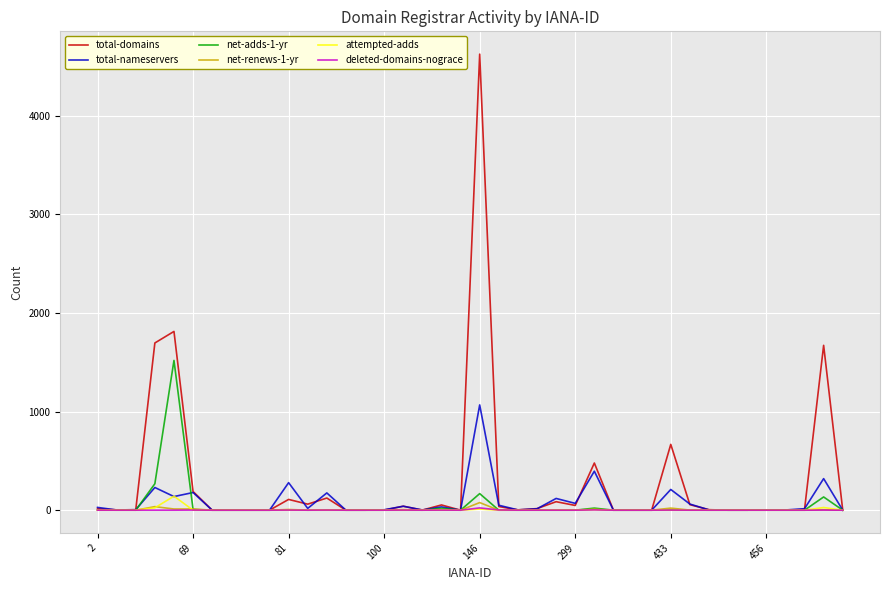

What is the greatest value displayed?

4623